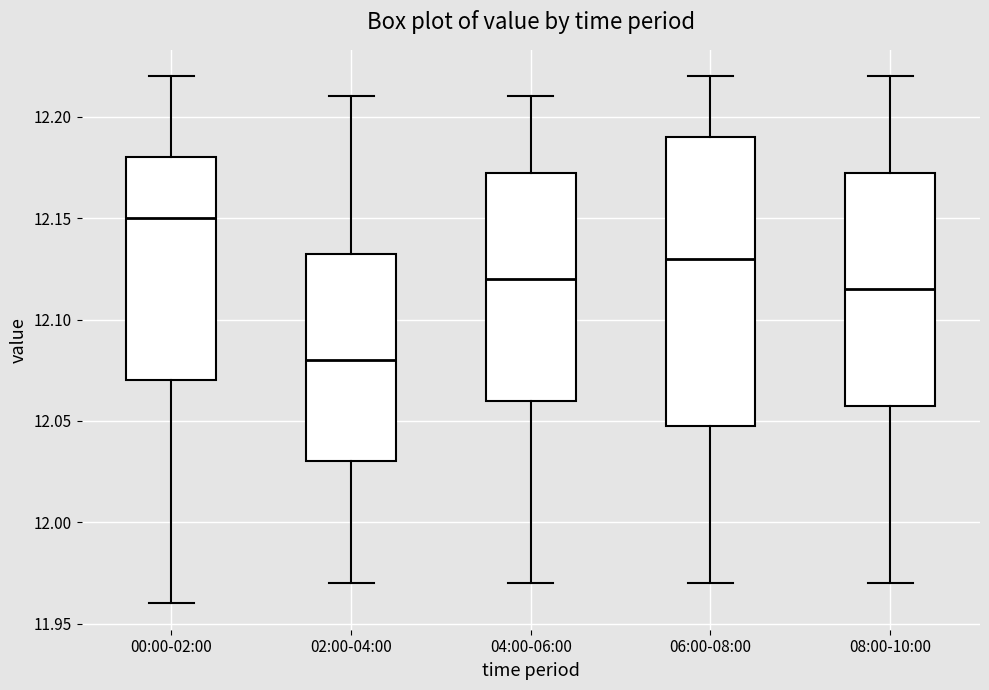

Comparing the boxes themselves (not the whiskers), which one is the tallest?

06:00-08:00